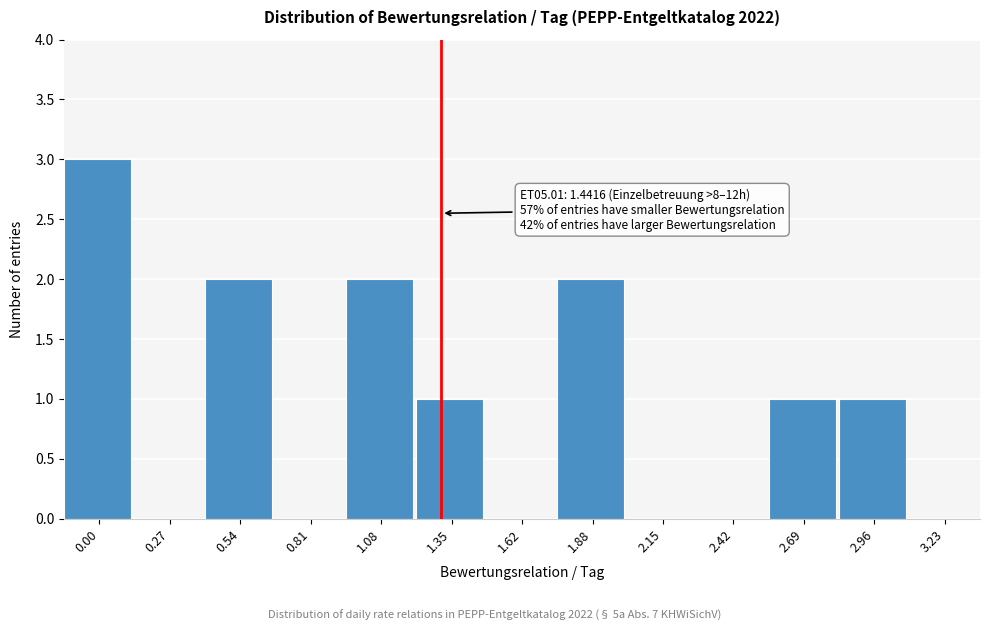

Reading right to left, list all the values displayed in this chart.

3.23=0	2.96=1	2.69=1	2.42=0	2.15=0	1.88=2	1.62=0	1.35=1	1.08=2	0.81=0	0.54=2	0.27=0	0.00=3